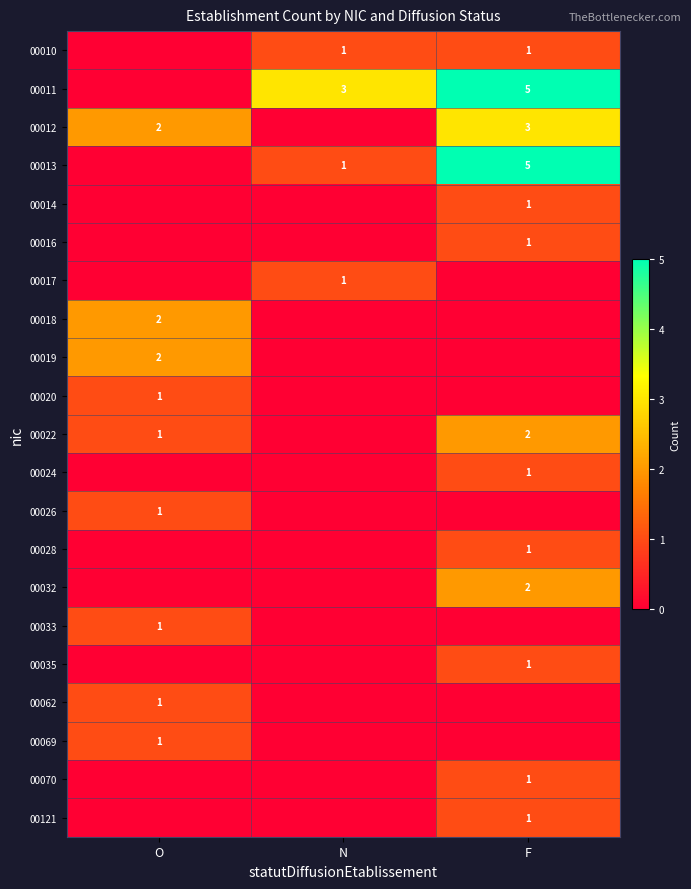

The 00016 series shows 1 at F. True or false?

True